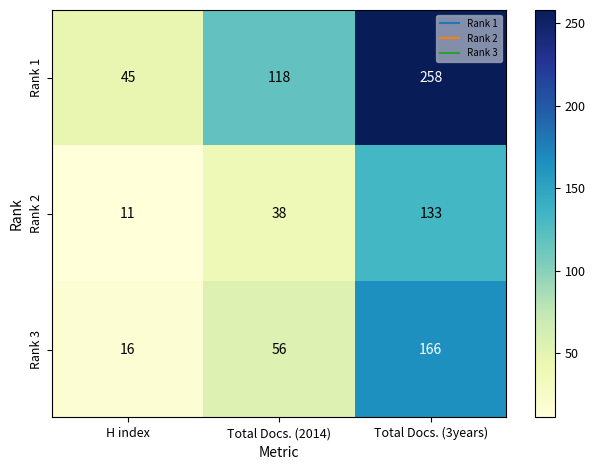

Is it true that Rank 2 equals 54 at Total Docs. (3years)?

False